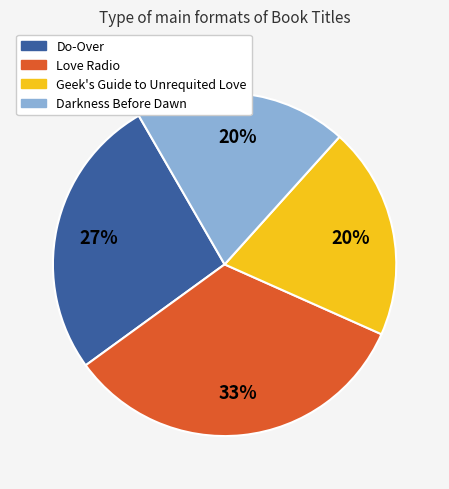

Which category has the biggest portion of the pie?

Love Radio